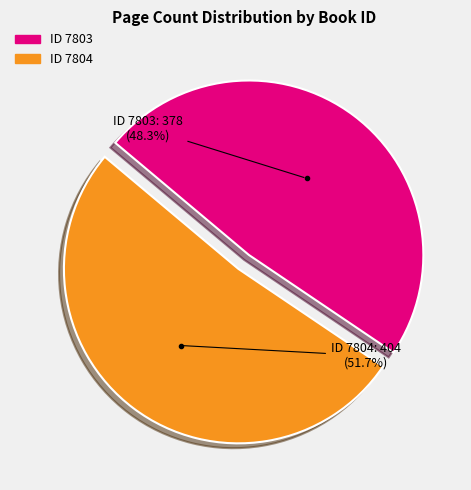

Does any single category account for the majority?

Yes